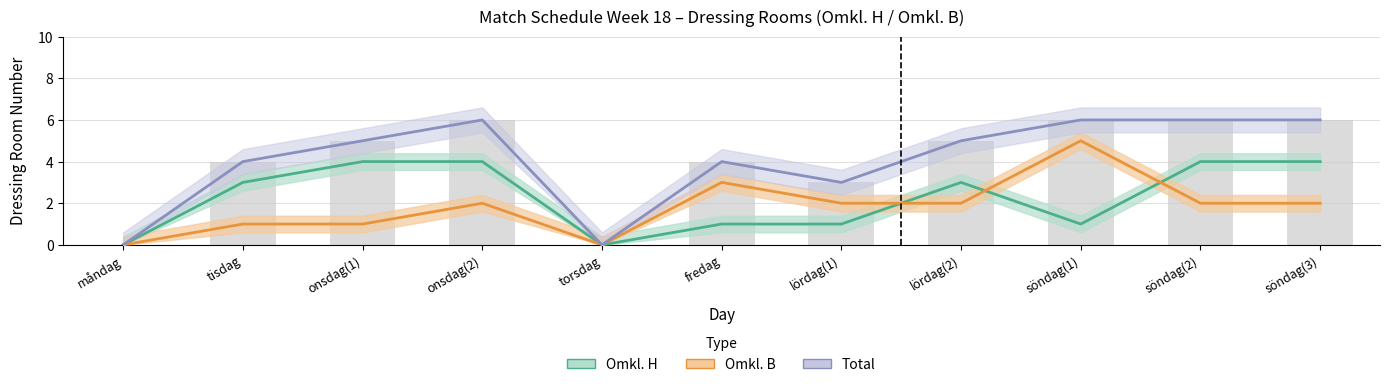

How many data points in Omkl. H are less than 3?

5